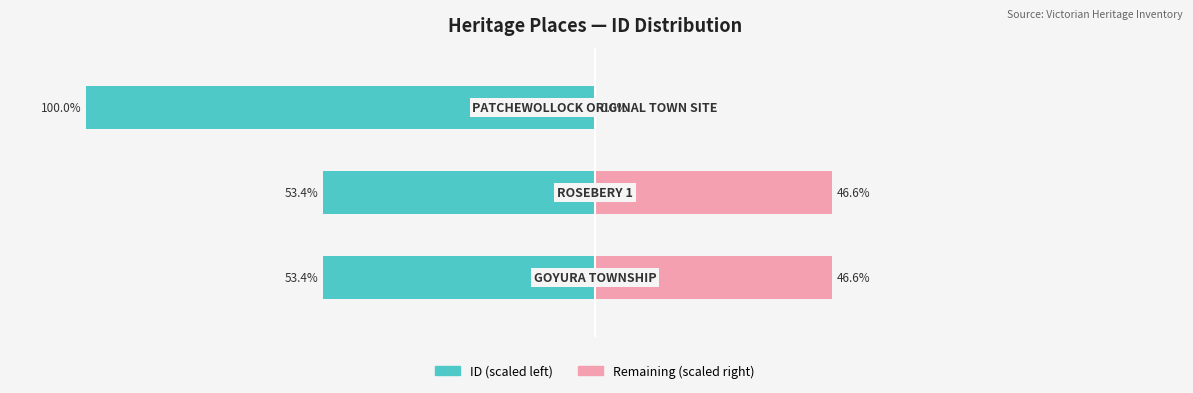

What is the sum of the Remaining (scaled right) values at 1 and 0?

93.2